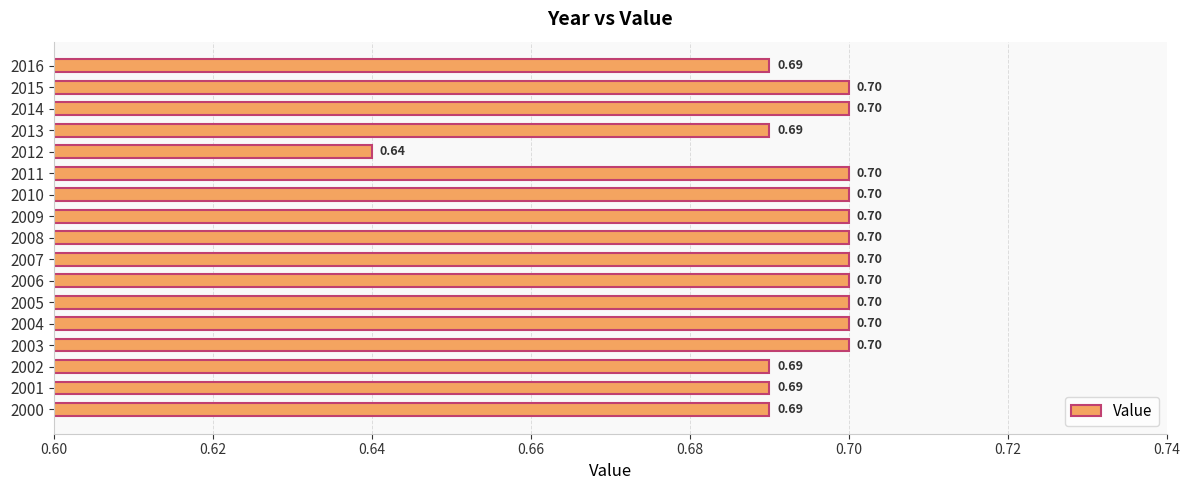

What is the sum of all values?

11.8